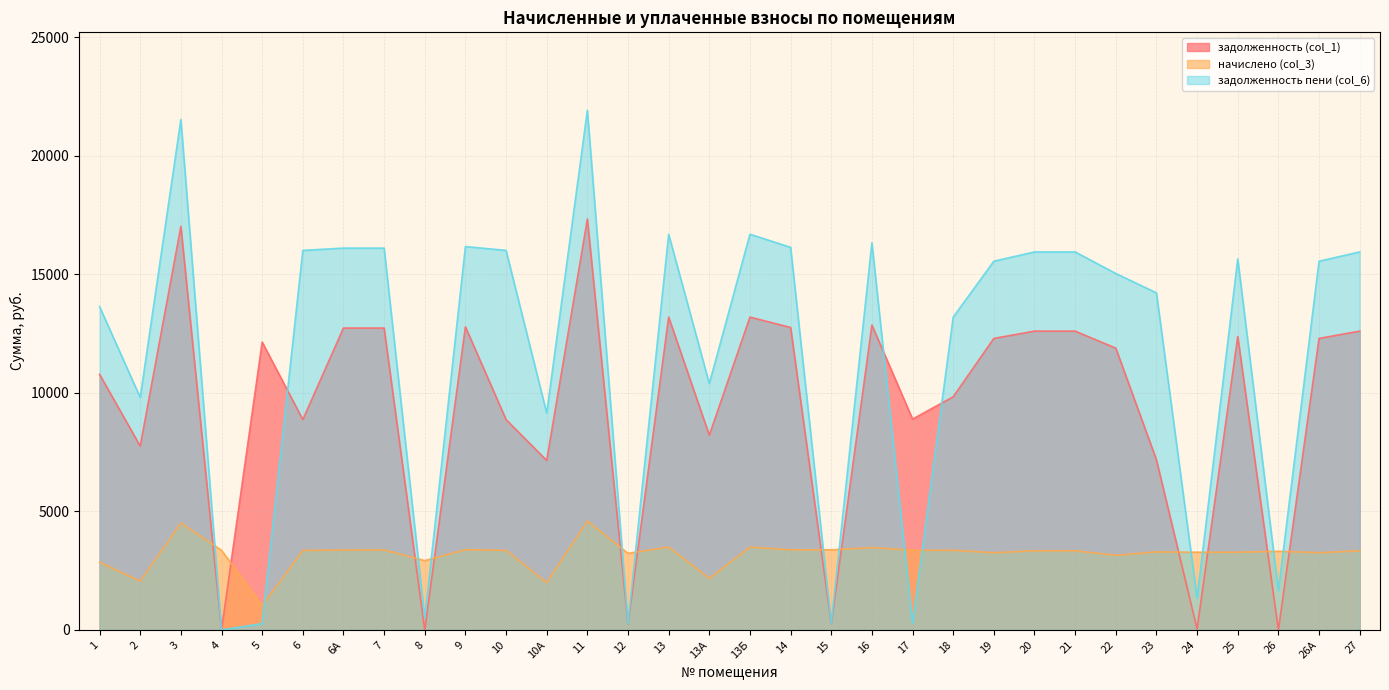

Reading left to right, list all the values displayed in this chart.

задолженность (col_1): 1=10785.6	2=7755.4	3=17025.8	4=1.2	5=12146.6	6=8875.1	6А=12737.3	7=12737.3	8=0.0	9=12788.6	10=8875.1	10А=7149.9	11=17334.0	12=256.5	13=13199.5	13А=8217.6	13Б=13199.5	14=12763.0	15=268.4	16=12863.5	17=8897.2	18=9837.9	19=12300.7	20=12608.9	21=12608.9	22=11889.8	23=7175.8	24=40.5	25=12377.8	26=0.0	26А=12300.7	27=12608.9
начислено (col_3): 1=2857.7	2=2054.8	3=4511.0	4=3361.2	5=1027.4	6=3354.4	6А=3374.8	7=3374.8	8=2925.7	9=3388.4	10=3354.4	10А=2000.4	11=4592.8	12=3232.0	13=3497.3	13А=2177.3	13Б=3497.3	14=3381.6	15=3381.6	16=3476.9	17=3361.2	18=3361.2	19=3259.1	20=3340.8	21=3340.8	22=3150.2	23=3293.2	24=3279.5	25=3279.5	26=3320.4	26А=3259.1	27=3340.8
задолженность пени (col_6): 1=13643.3	2=9810.1	3=21536.9	4=0.7	5=268.2	6=16014.6	6А=16112.0	7=16112.0	8=493.6	9=16177.1	10=16014.6	10А=9150.3	11=21926.8	12=268.7	13=16696.8	13А=10394.9	13Б=16696.8	14=16144.6	15=281.8	16=16340.4	17=280.1	18=13199.1	19=15559.8	20=15949.7	21=15949.7	22=15040.1	23=14222.3	24=1349.0	25=15657.2	26=1659.5	26А=15559.8	27=15949.7